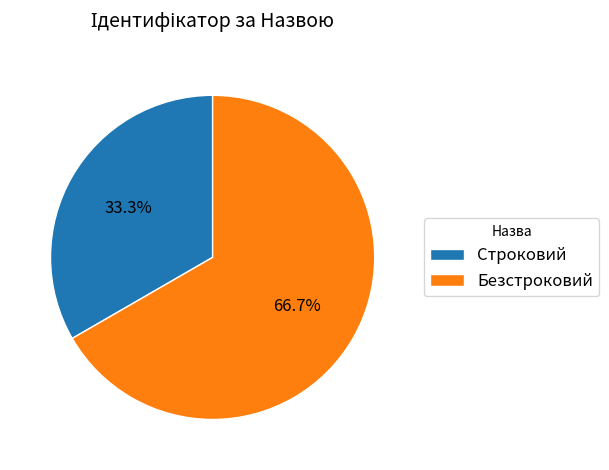

To the nearest percent, what portion does Безстроковий represent?

67%